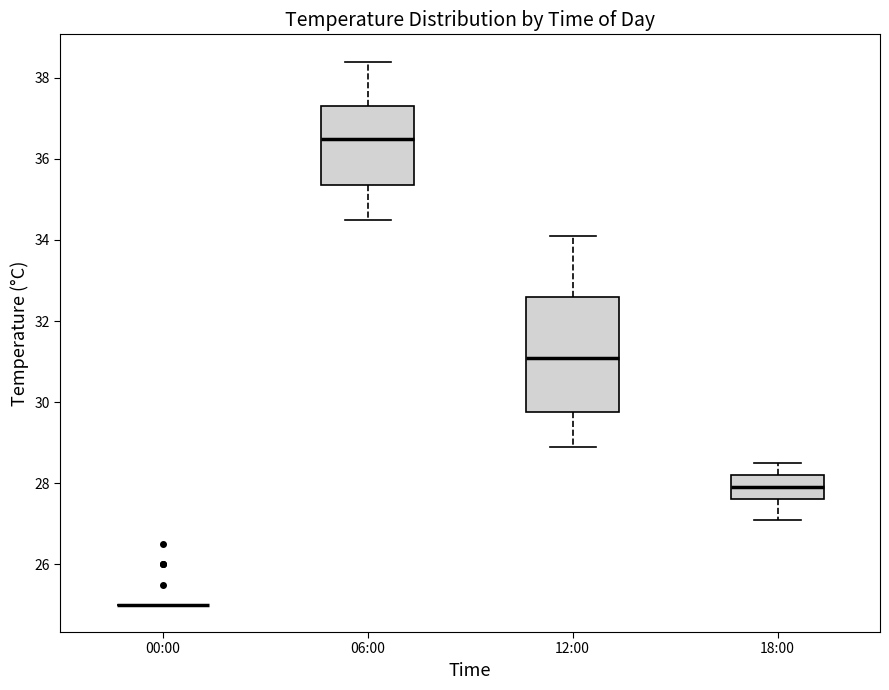

Reading left to right, transcribe this box plot: for each box, give where its median line is, the range the box spans, and where its two whiskers end, as read against the y-axis. The values are not printed on the chart, so give them approximately, as read against the axis.

00:00: box collapsed to a line at 25.0, whiskers 25.0 to 25.0
06:00: median 36.6, box 35.4 to 37.4, whiskers 34.6 to 38.4
12:00: median 31.2, box 29.8 to 32.6, whiskers 29.0 to 34.2
18:00: median 28.0, box 27.6 to 28.2, whiskers 27.2 to 28.6